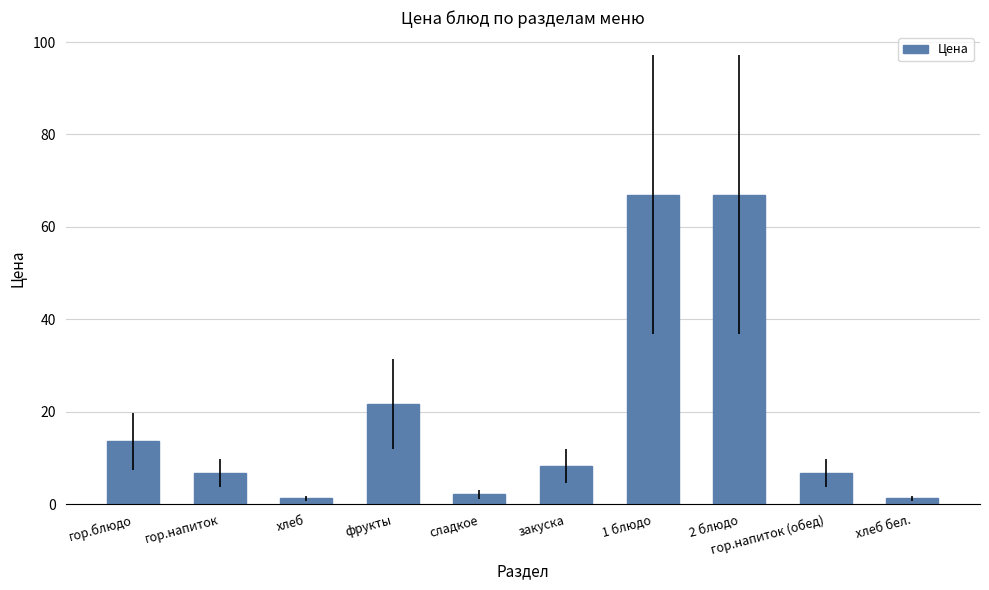

The value at 2 блюдо is 67.0. True or false?

True